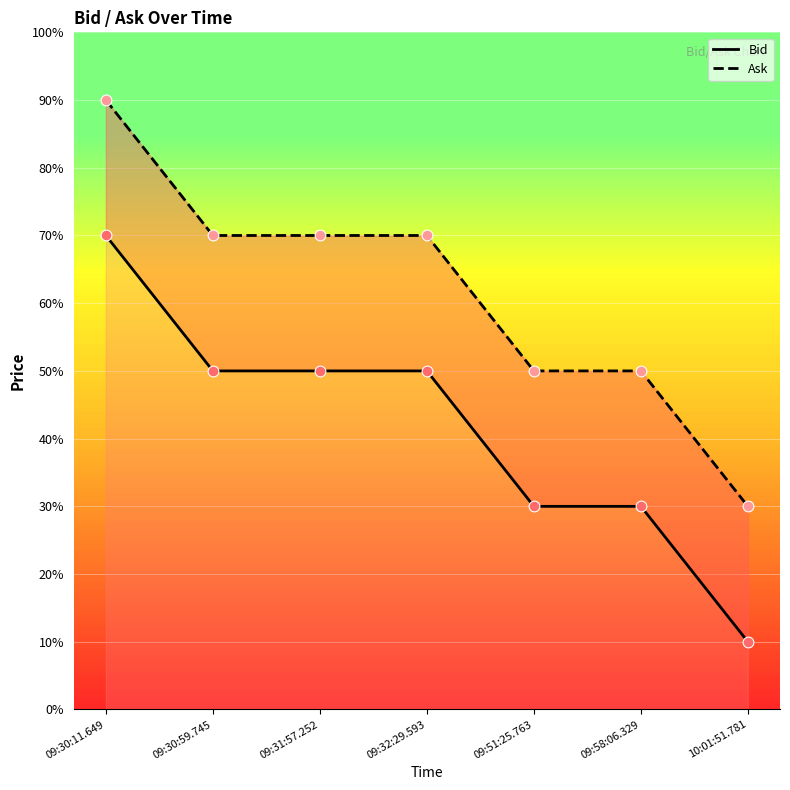

At how many categories does at least one series exceed 0?

7